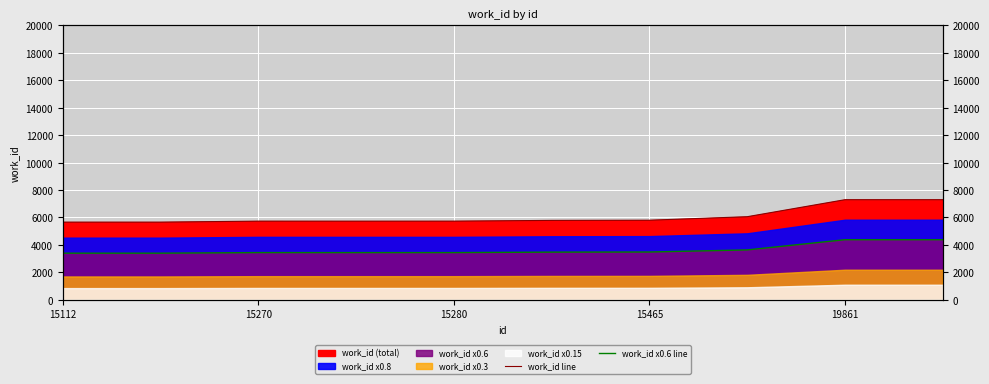

What is the spread (max minus min) of values at 5?

2313.6